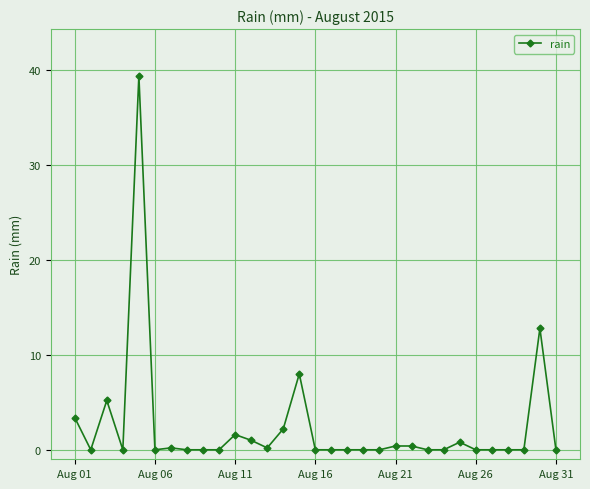

What is the value of the 30th point from the left?

12.8